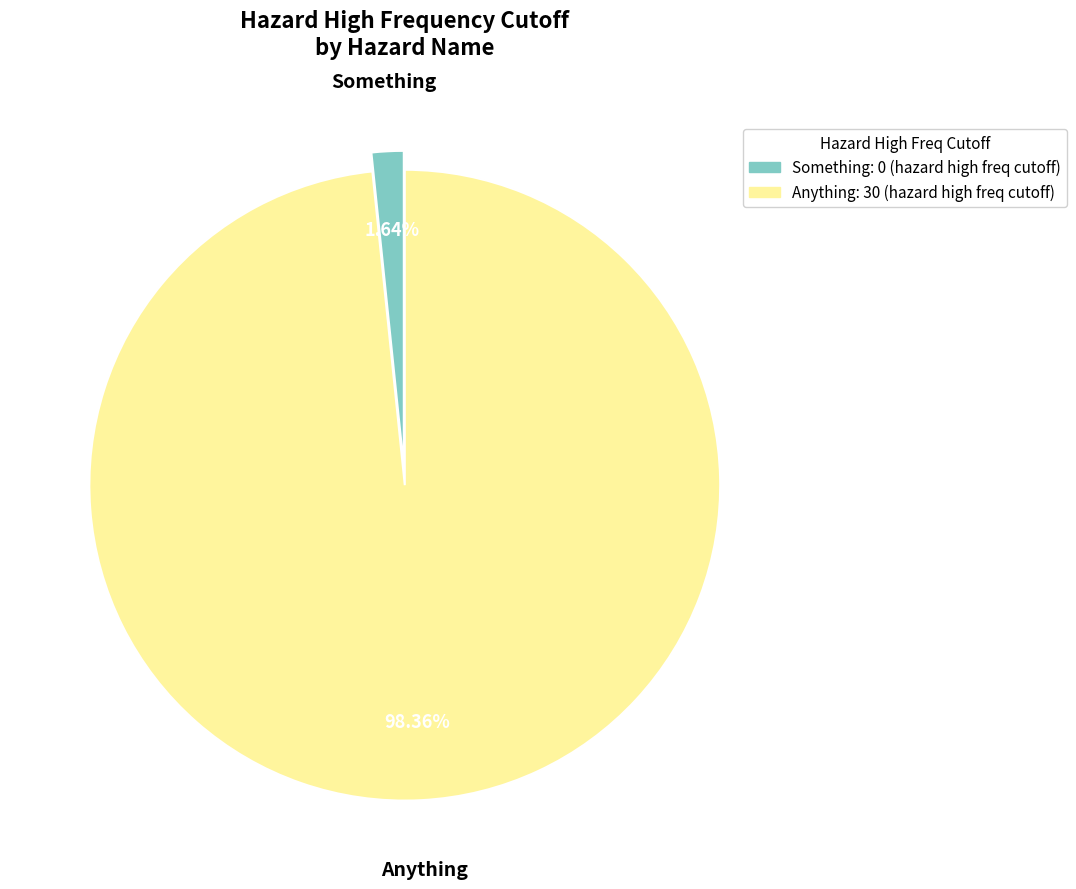

Rank the categories by value from highest to lowest.

Anything, Something